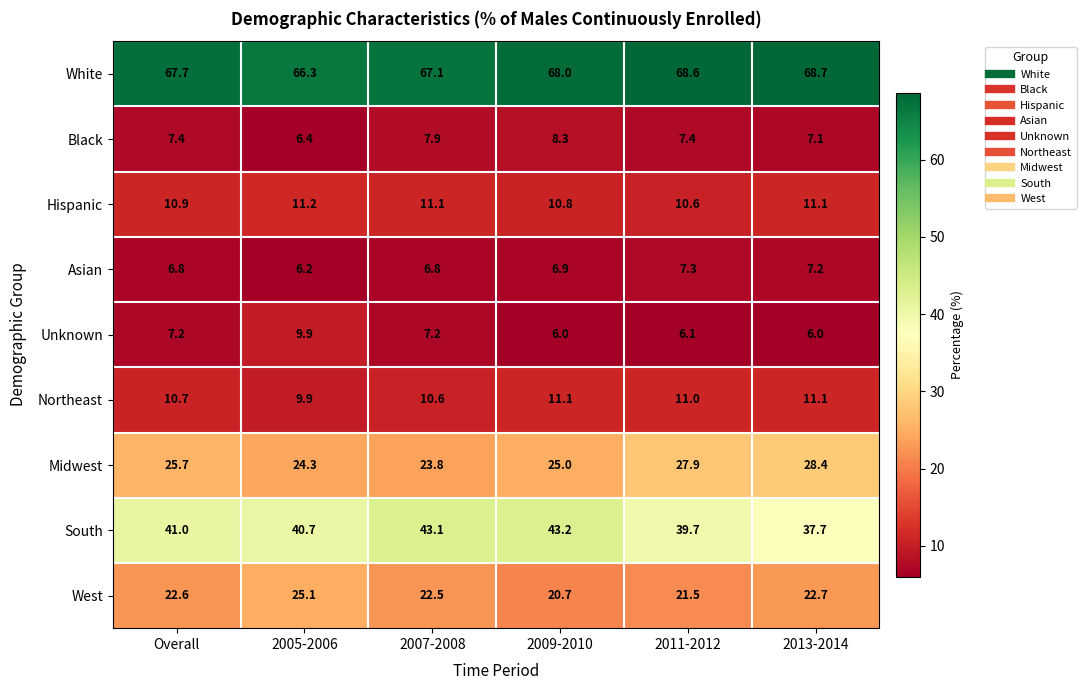

Read the Black value at 2007-2008.

7.9